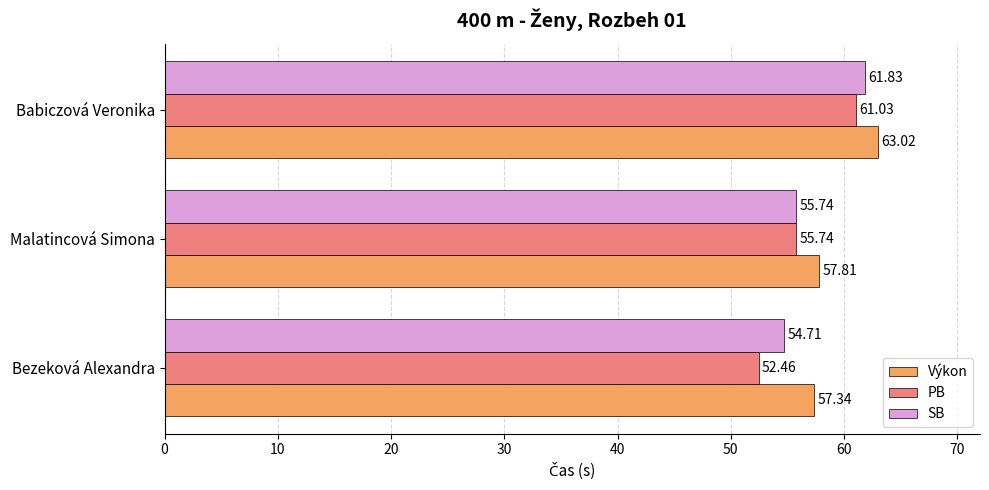

List the series in order of their overall mean, highest first.

Výkon, SB, PB